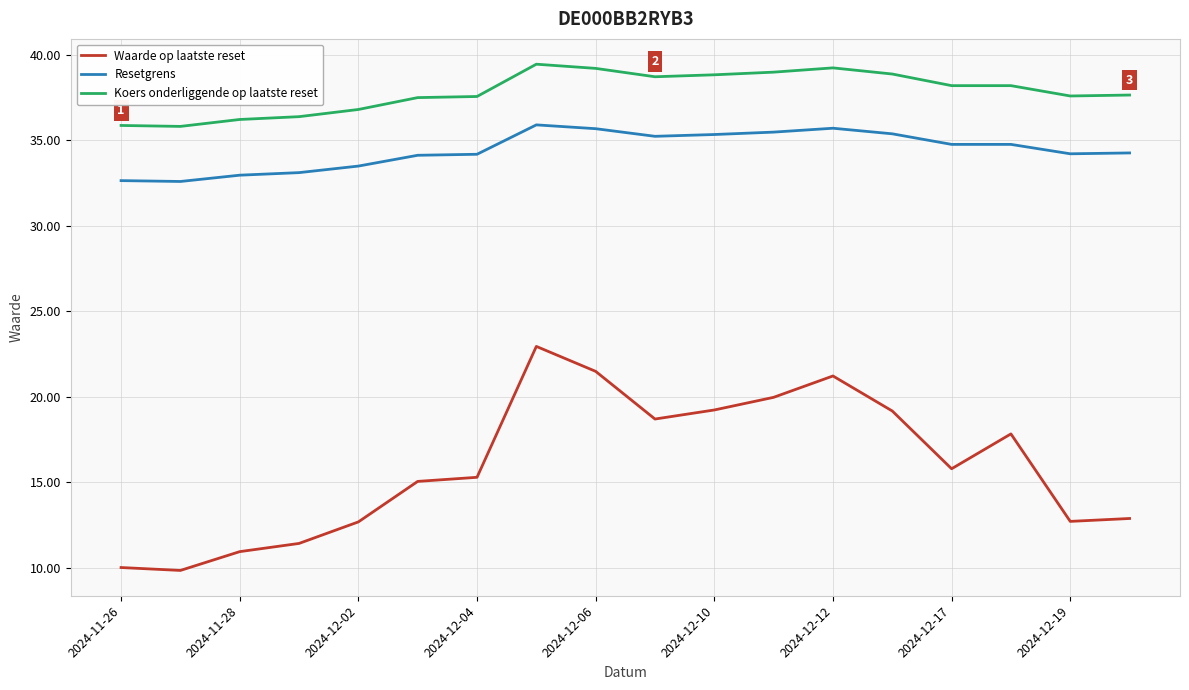

At how many categories does at least one series exceed 13?

18